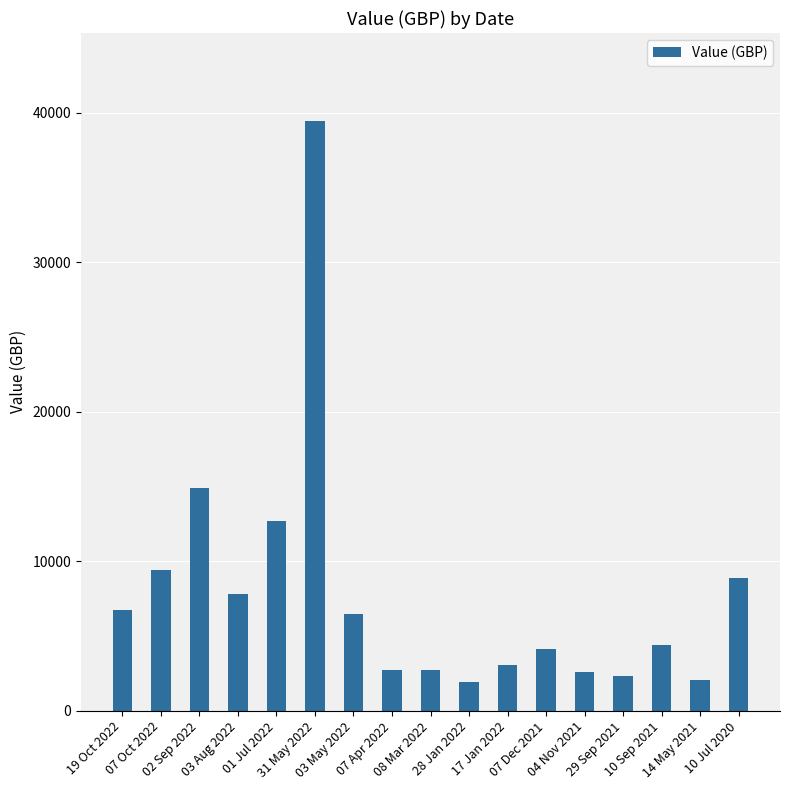

What is the greatest value displayed?

39427.2